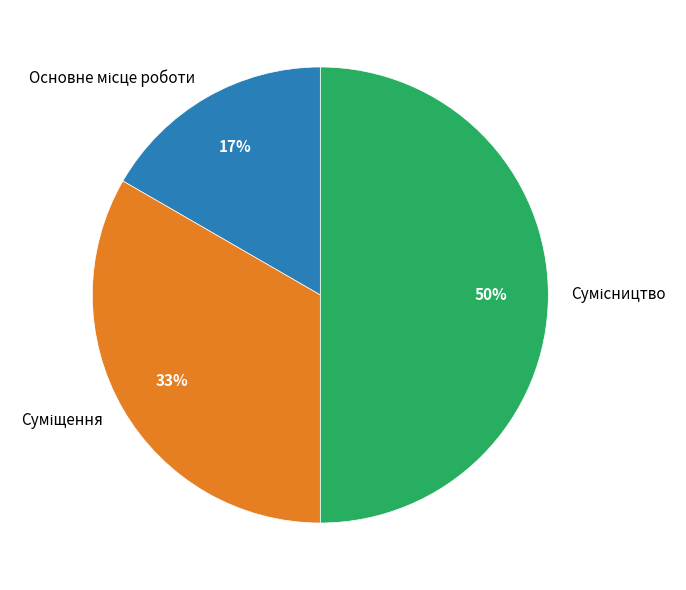

To the nearest percent, what is the average slice percentage?

33%